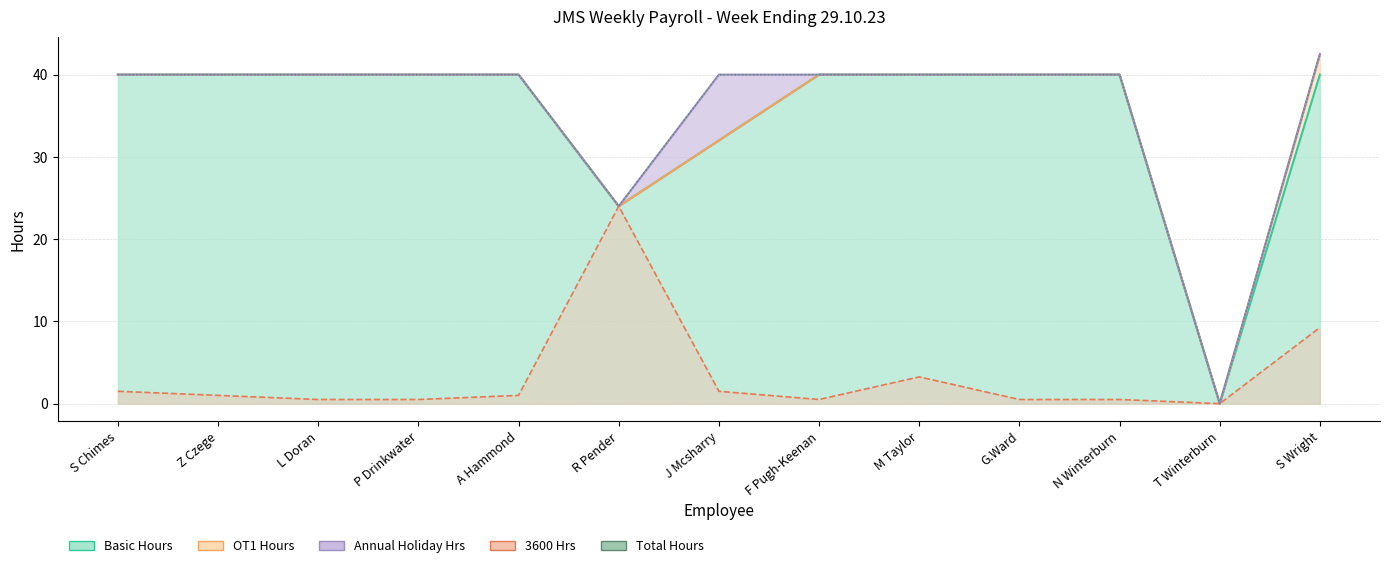

What is the label of the 3rd point from the right?

N Winterburn